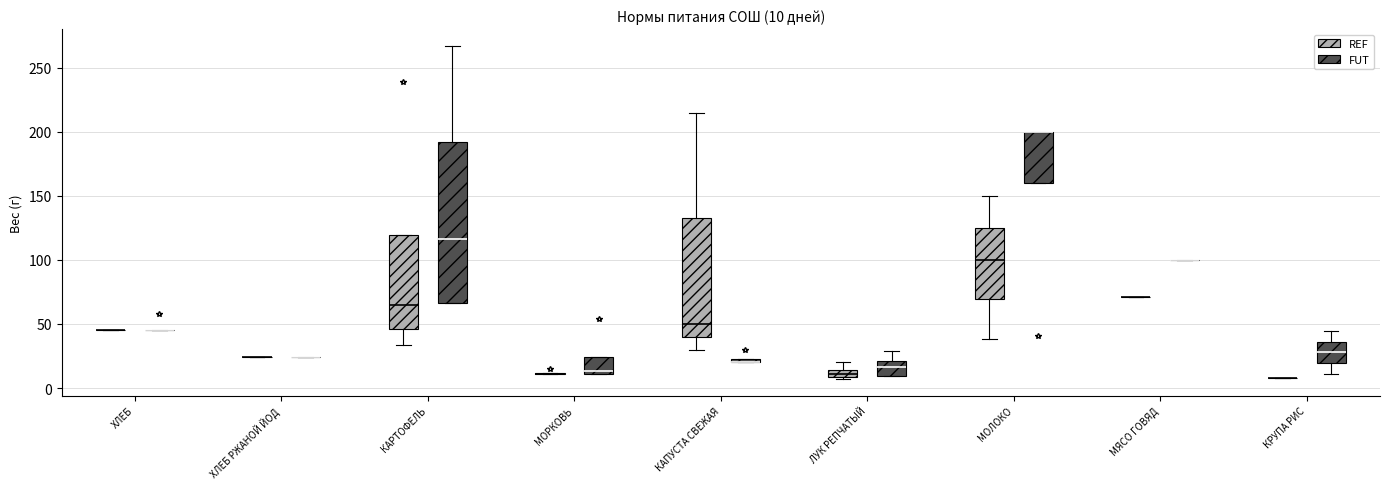

Comparing the boxes themselves (not the whiskers), which one is the tallest?

КАРТОФЕЛЬ (FUT)